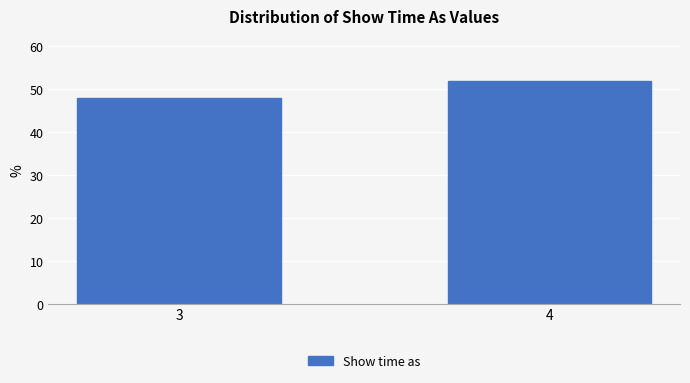

Reading left to right, what are all the values shown in this chart?

3=48	4=52